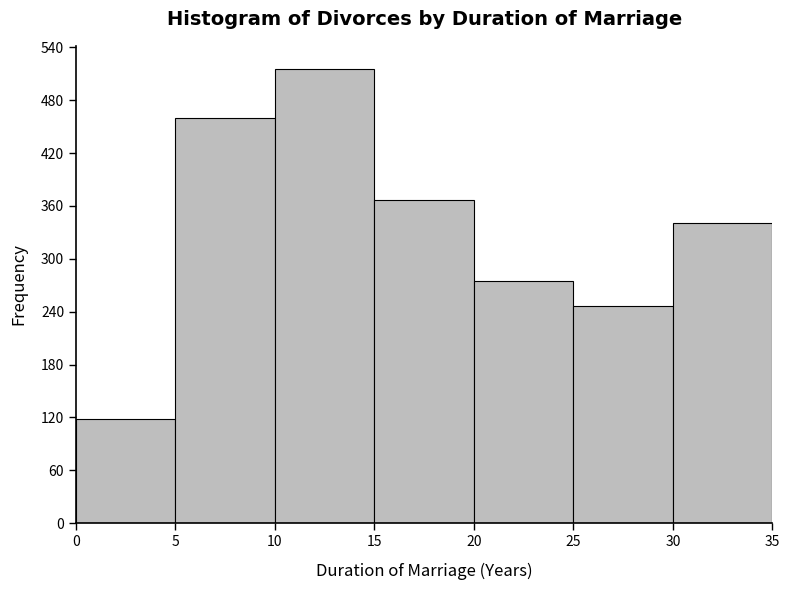

Which range on the x-axis has the tallest bar?

10 to 15